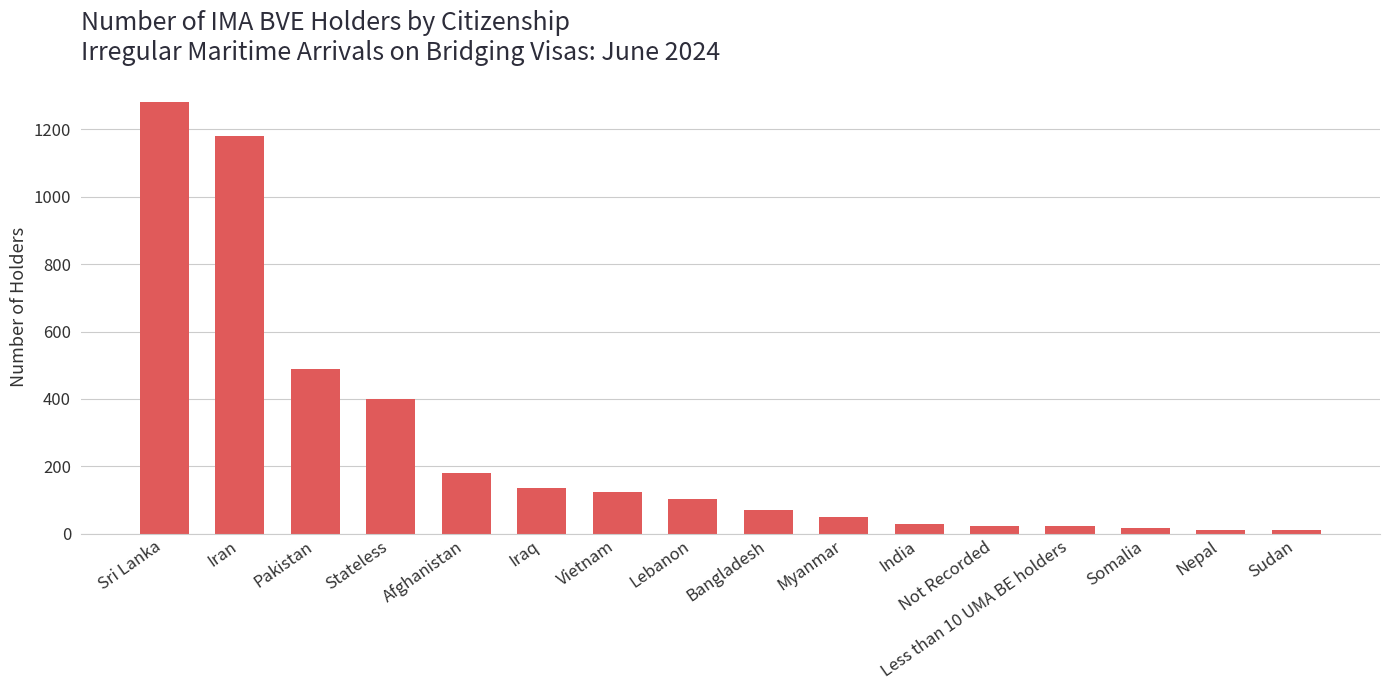

What is the greatest value displayed?

1280